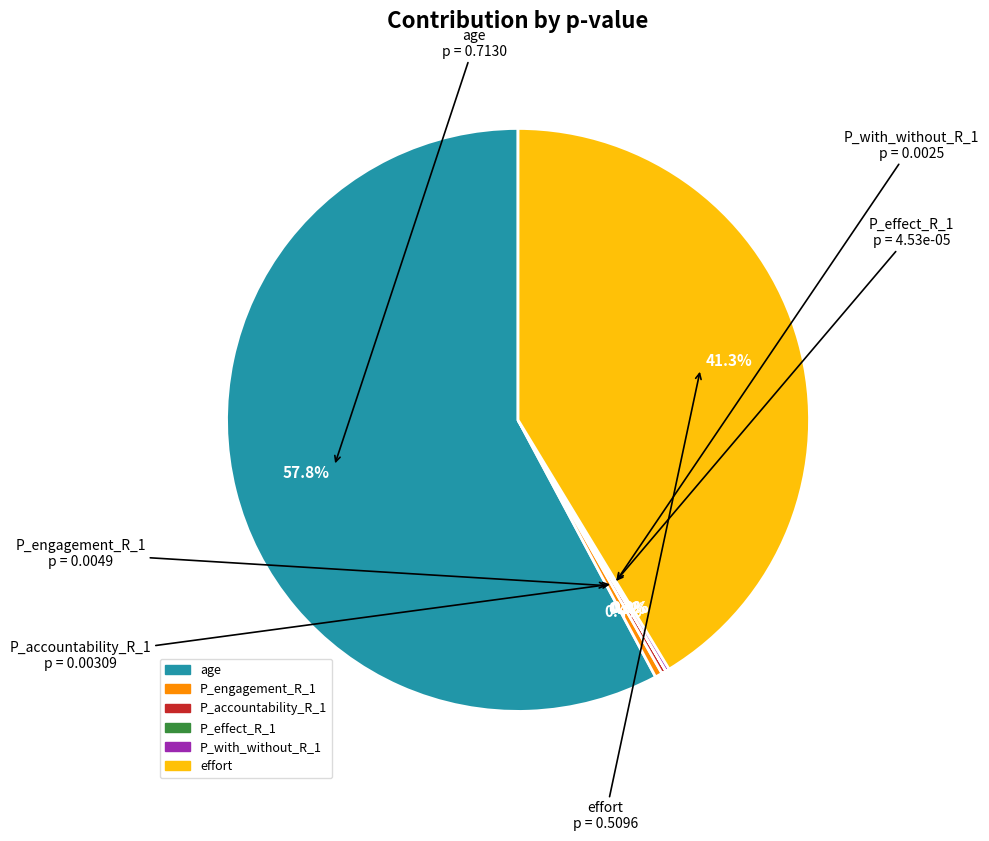

Is the sum of P_engagement_R_1 and age greater than half?

Yes